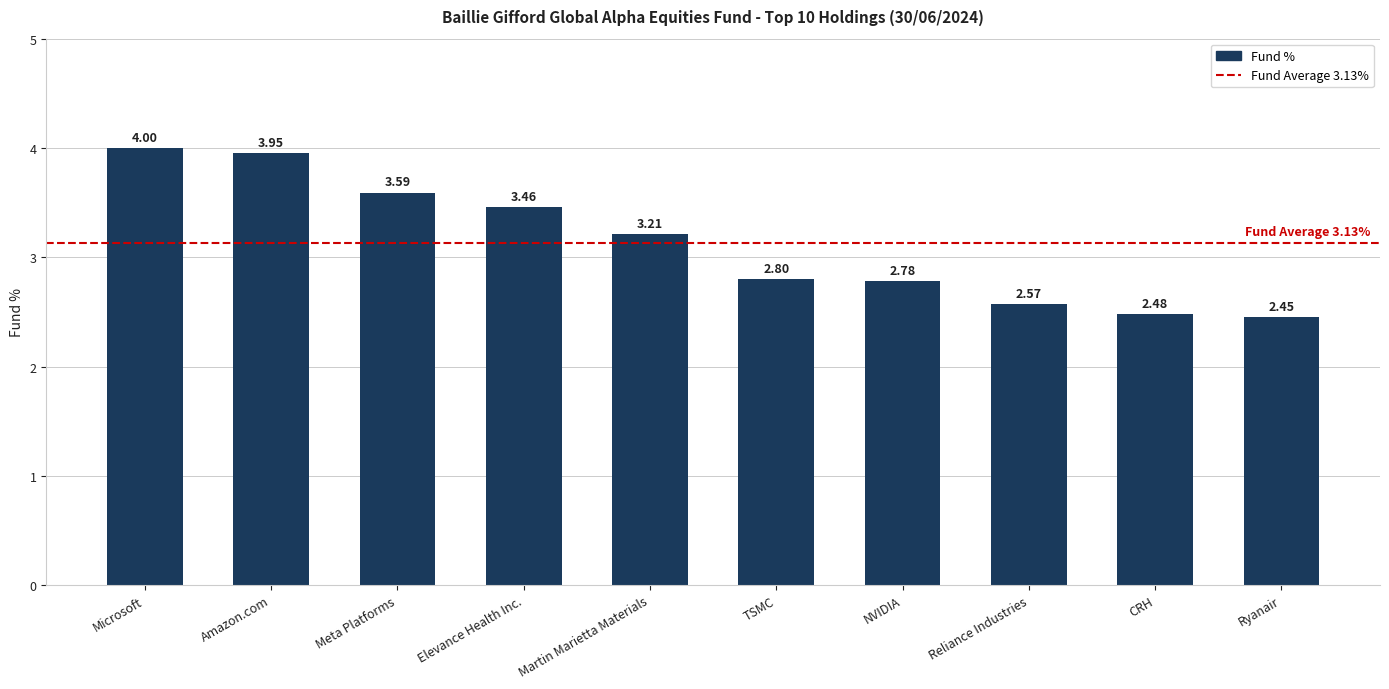

Rank the categories by value from highest to lowest.

Microsoft, Amazon.com, Meta Platforms, Elevance Health Inc., Martin Marietta Materials, TSMC, NVIDIA, Reliance Industries, CRH, Ryanair